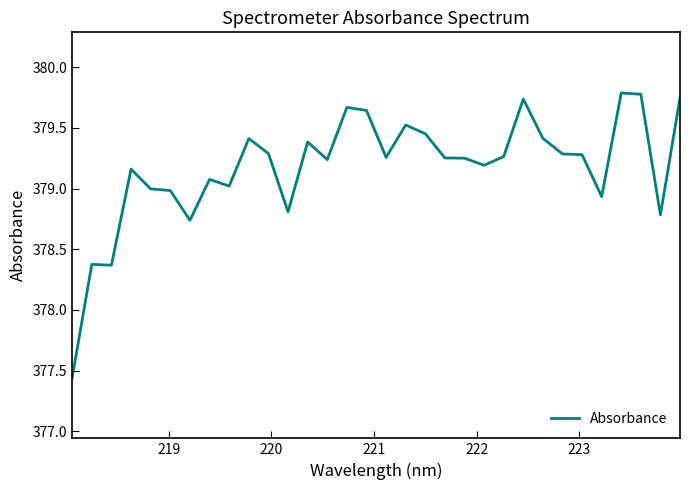

What is the difference between the second highest and second lowest values?

1.4